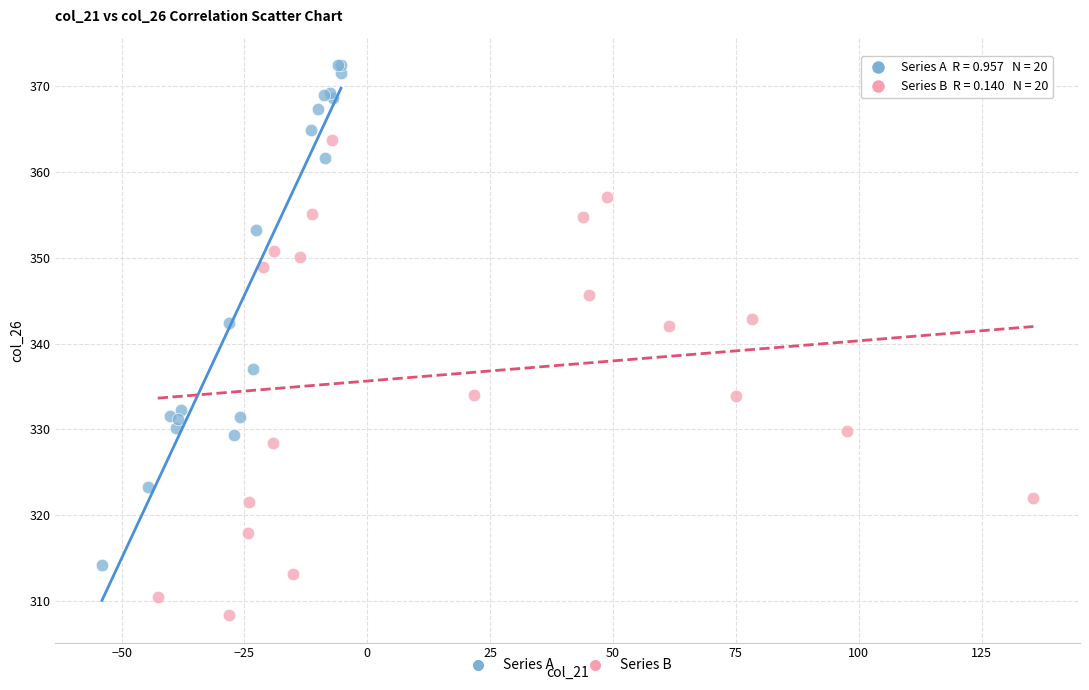

Which series contains the highest Y value?

Series A